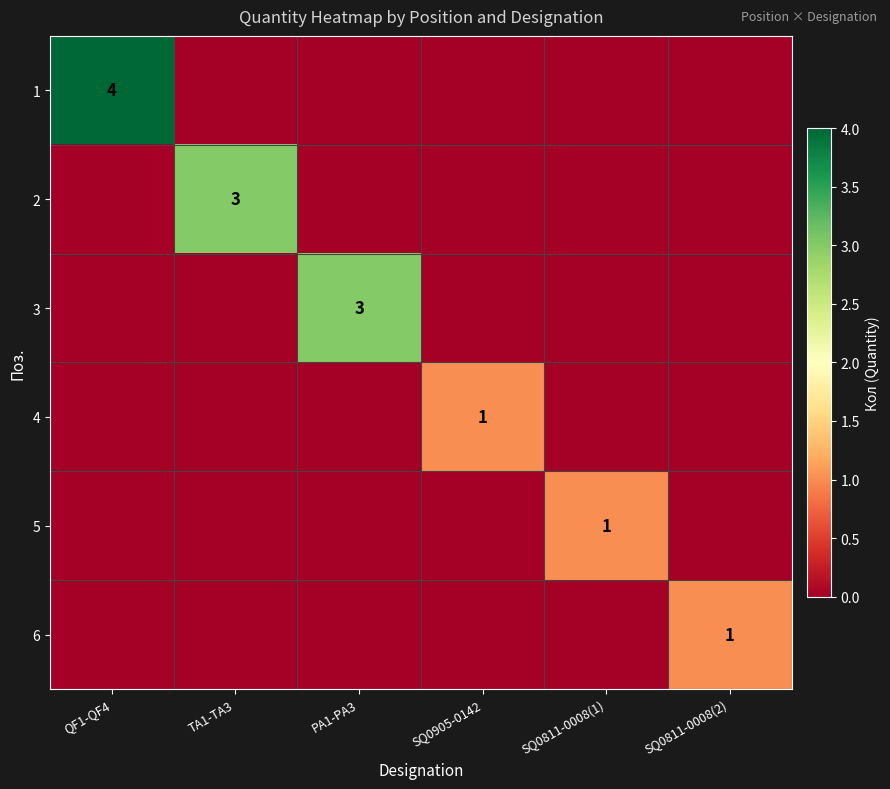

Is it true that 3 equals 3 at PA1-PA3?

True